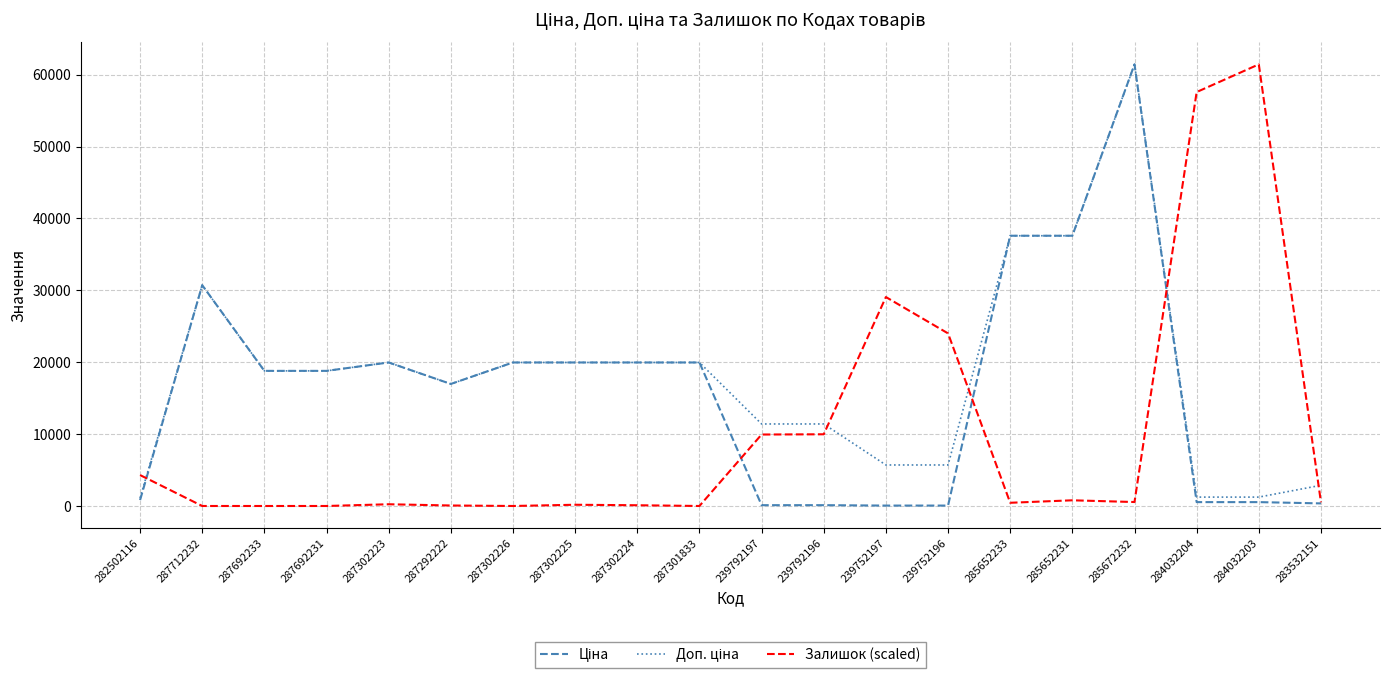

Does the chart display data point markers on the line(s)?

No